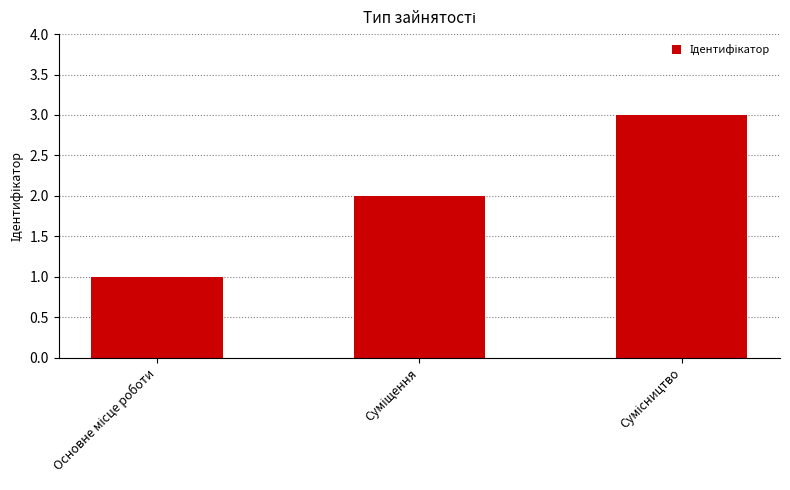

What is the greatest value displayed?

3